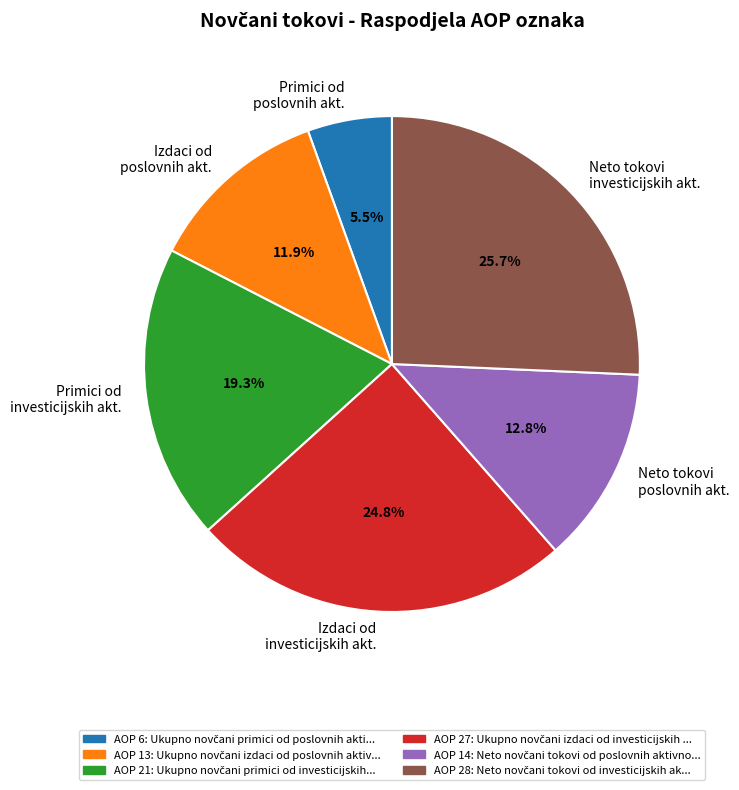

Count the number of slices in the pie.

6